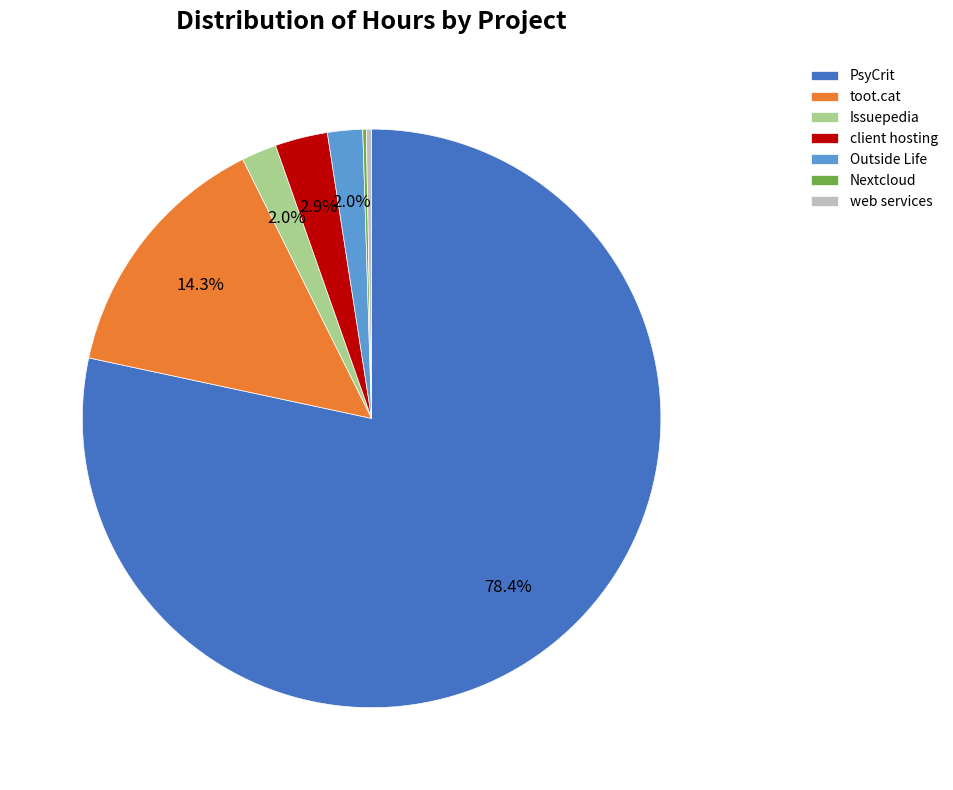

Combined, do Issuepedia and web services account for over 50%?

No